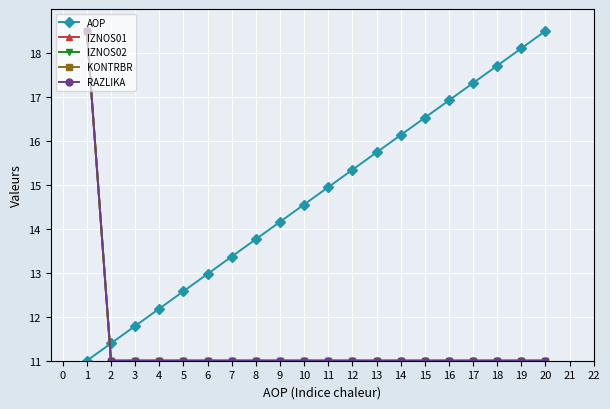

What is the difference between the maximum and second lowest values in the KONTRBR series?

7.5